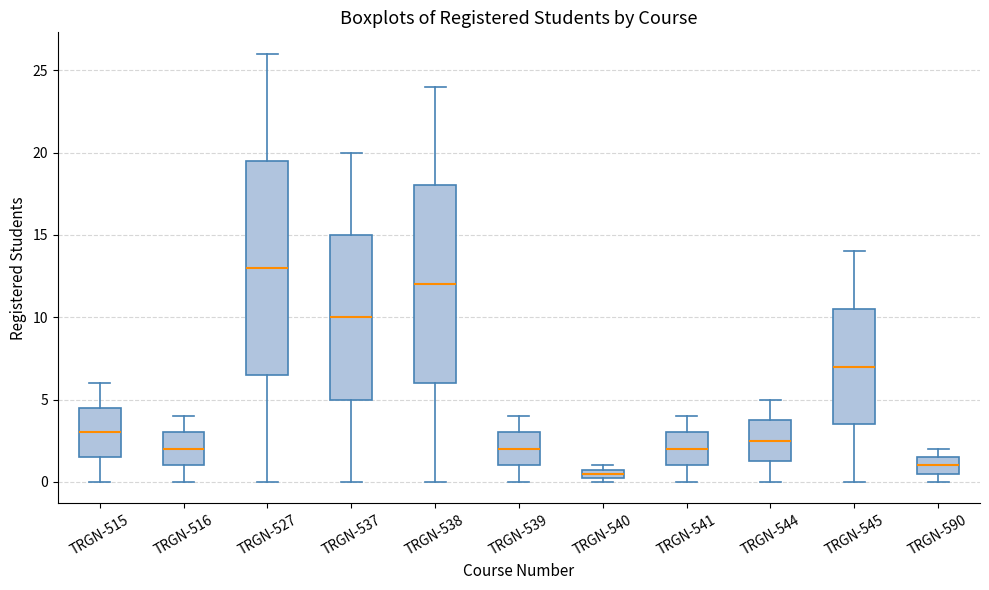

Which box is the tallest, from its lower edge to its upper edge?

TRGN-527